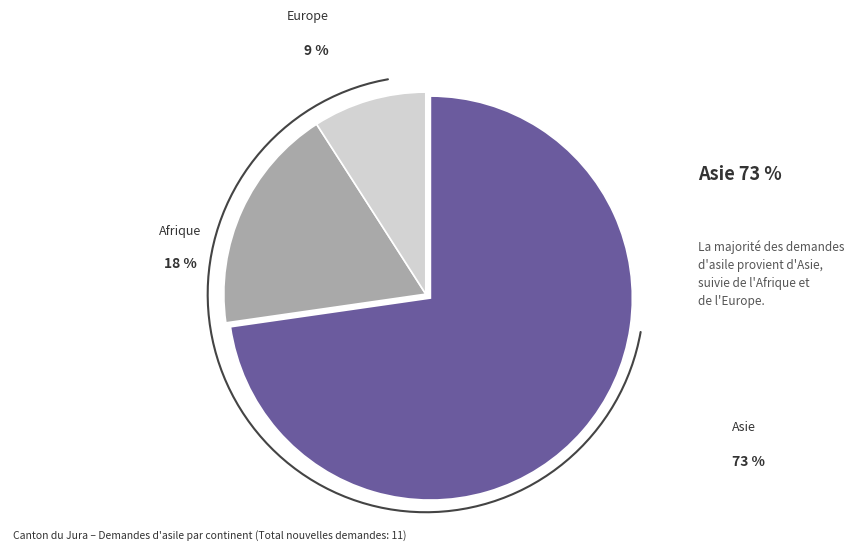

Is there any slice that represents more than half of the pie?

Yes